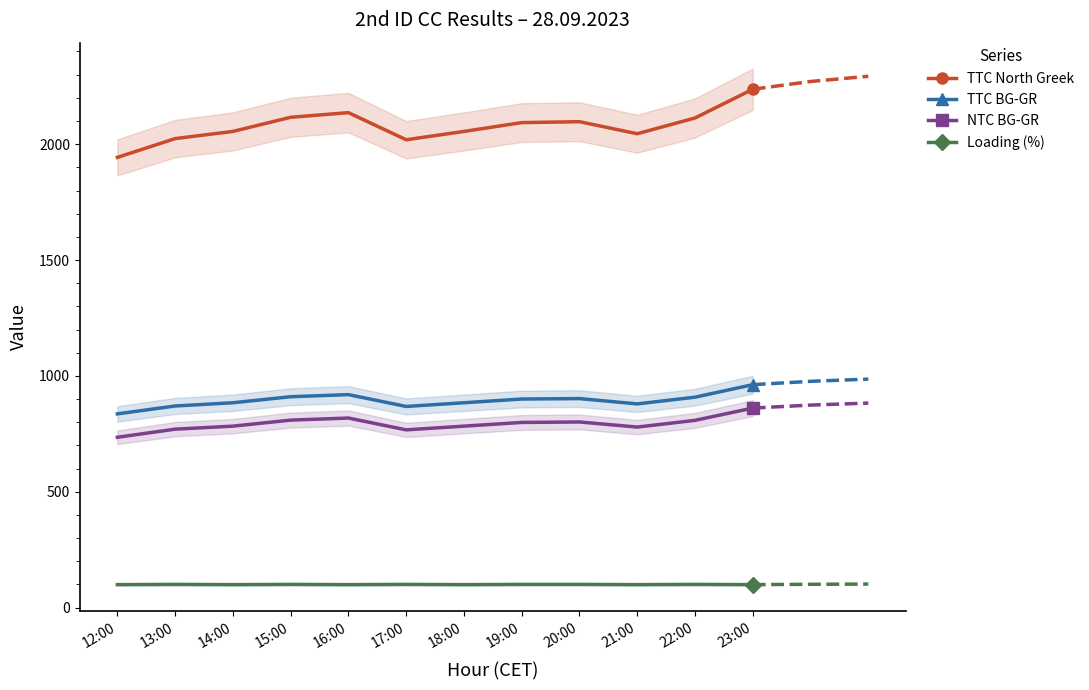

Which series has the largest range (max minus min)?

TTC North Greek